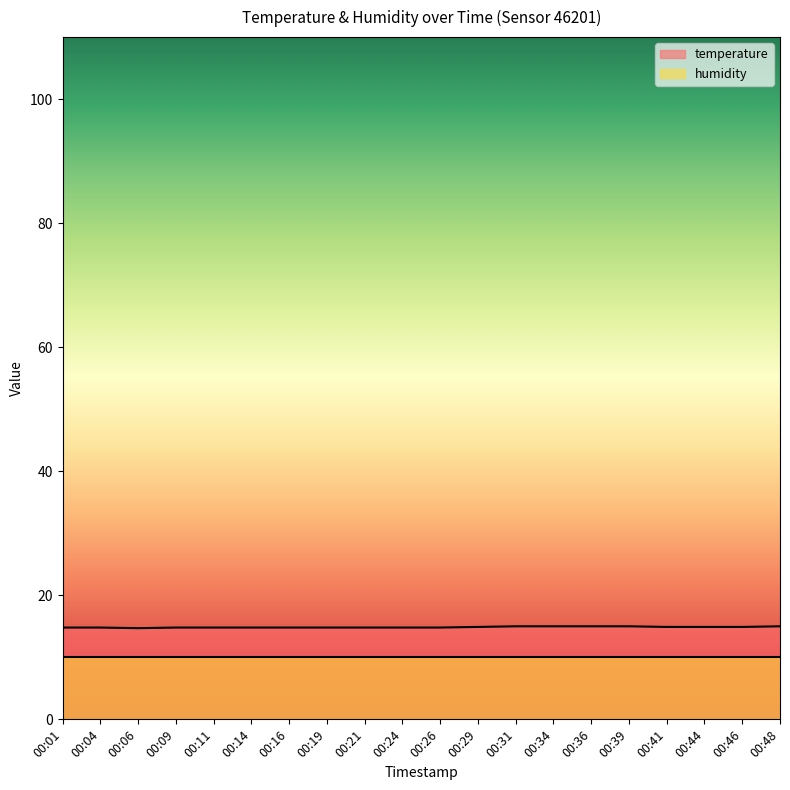

At which category does the data reach its first local valley?

00:06